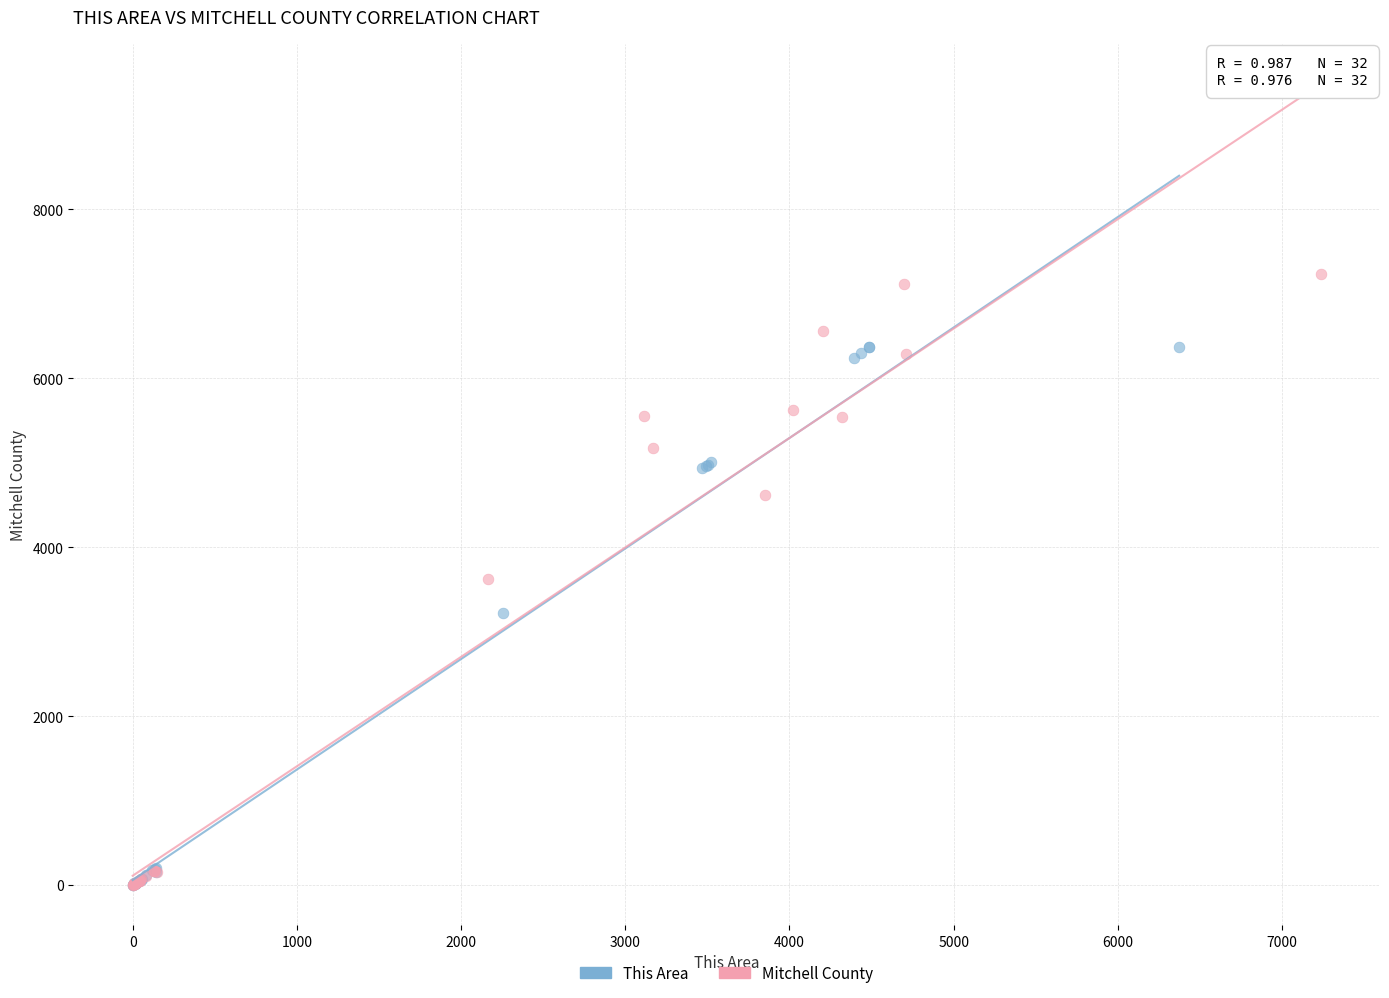

What are all the series names shown in the legend?

This Area, Mitchell County